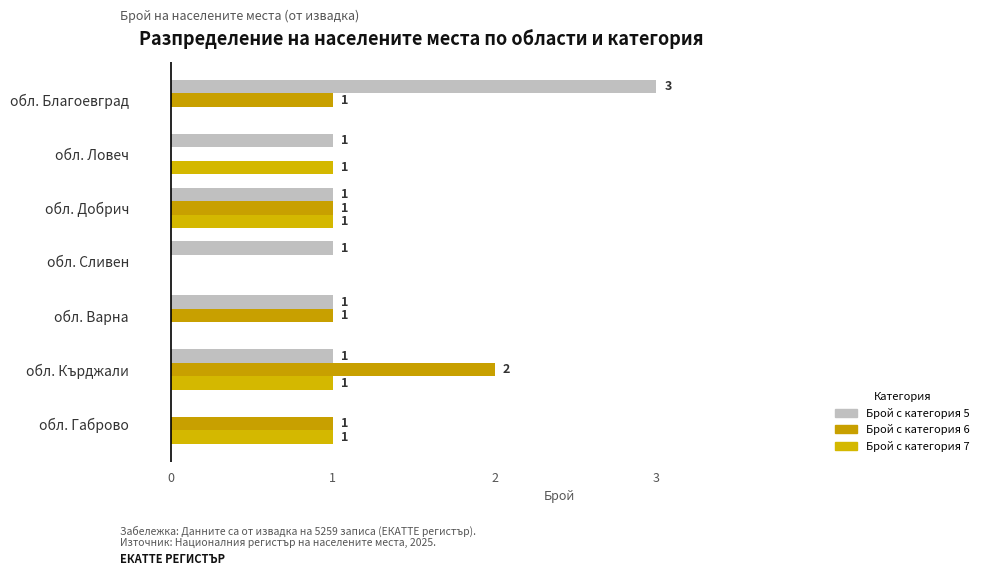

Reading left to right, transcribe all the data shown in this chart.

Брой с категория 5: 3	1	1	1	1	1	0
Брой с категория 6: 1	0	1	0	1	2	1
Брой с категория 7: 0	1	1	0	0	1	1